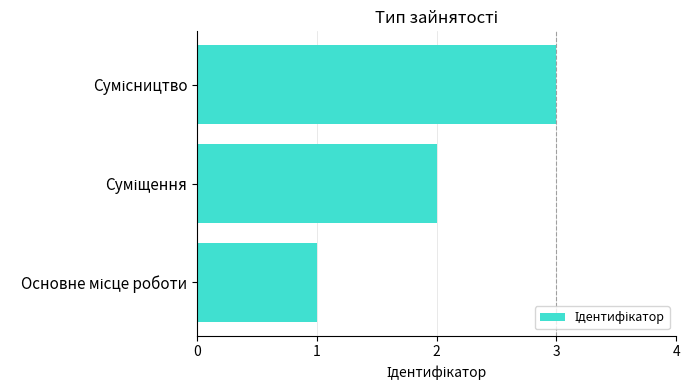

What is the greatest value displayed?

3